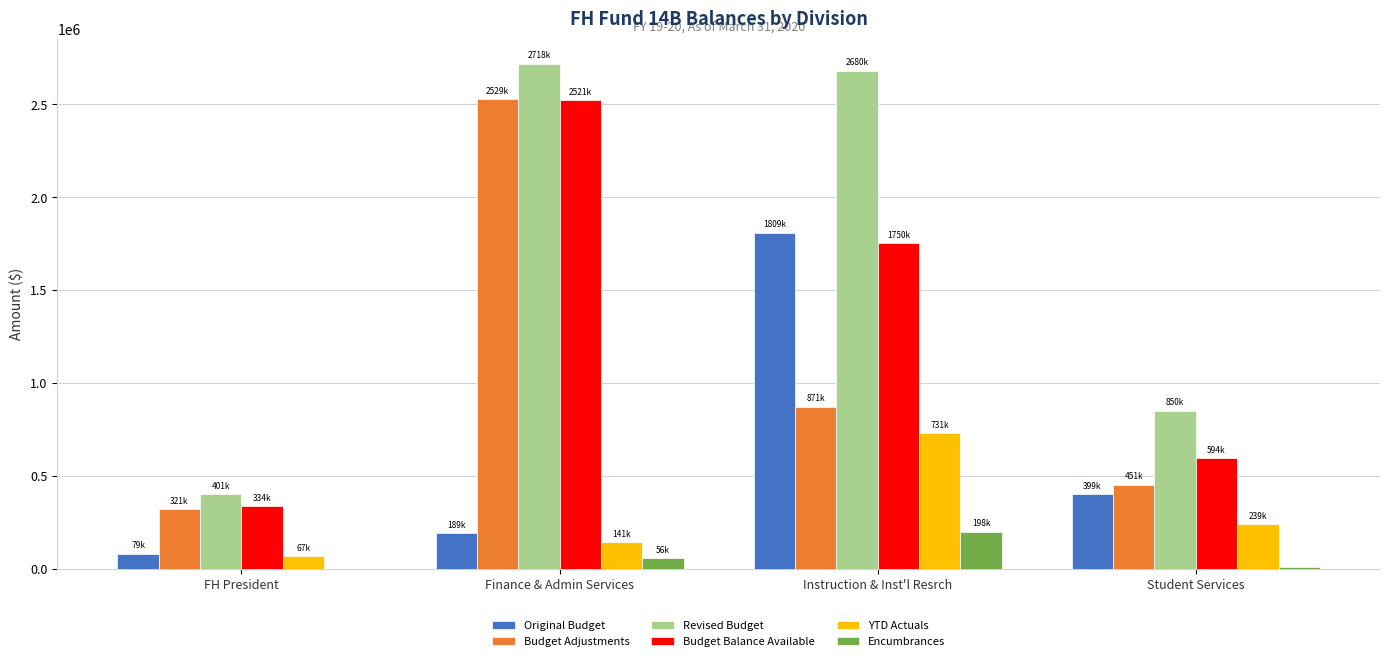

Where is Budget Adjustments nearest to the value 1425401?

Instruction & Inst'l Resrch